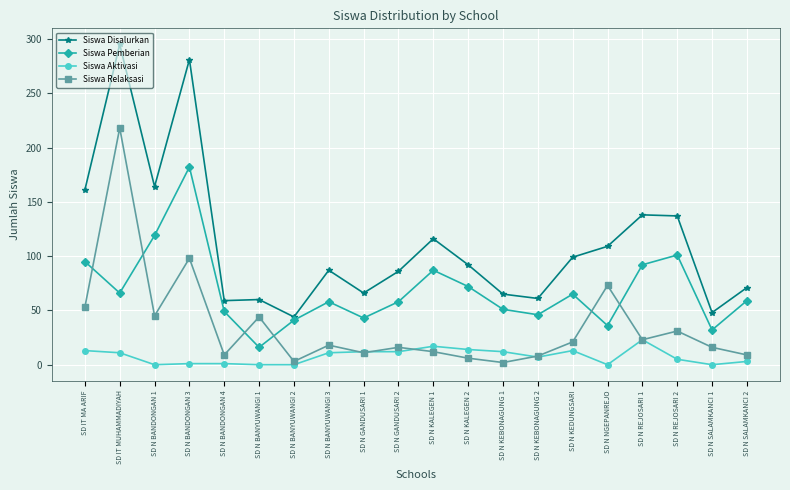

What position from the right is SD N NGEPANREJO?

5